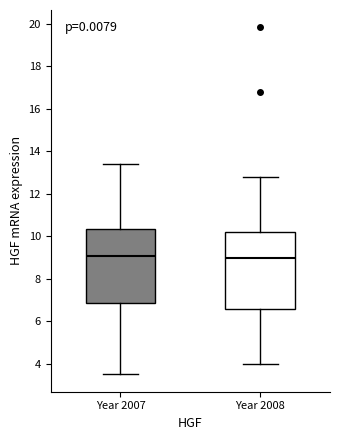

Where is the upper edge of the box for Year 2008 on the y-axis? The values are not printed on the chart, so give them approximately, as read against the axis.

10.2